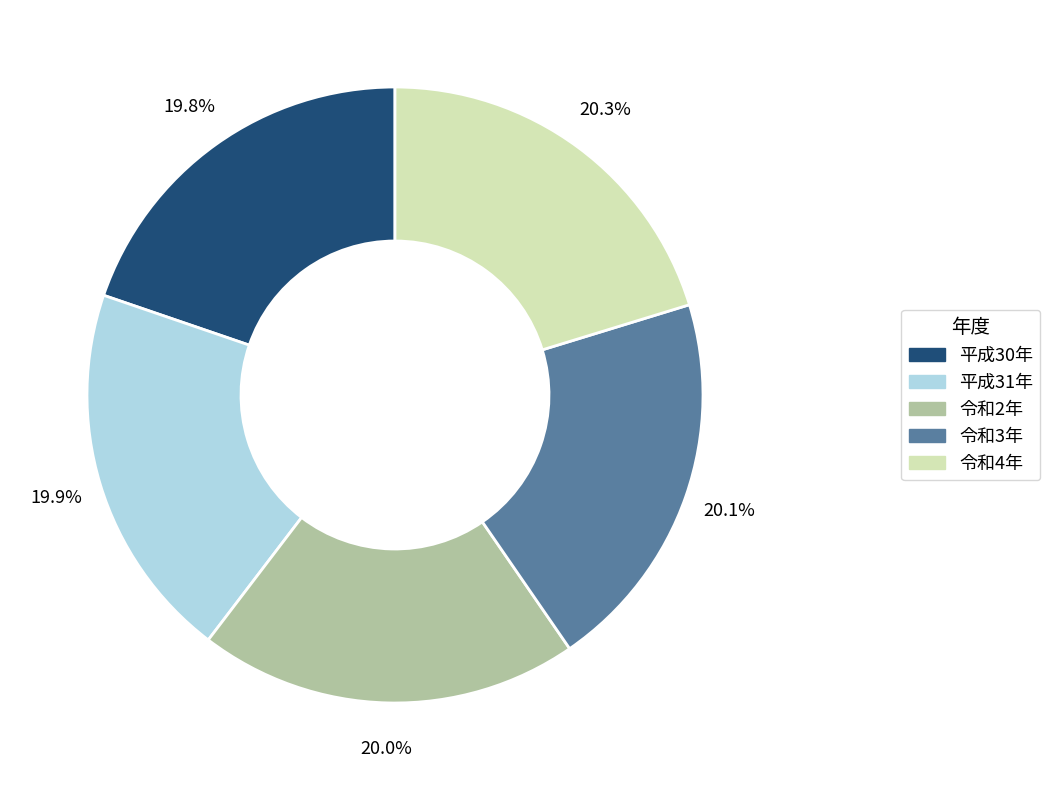

Does 令和4年 account for over 50% of the chart?

No